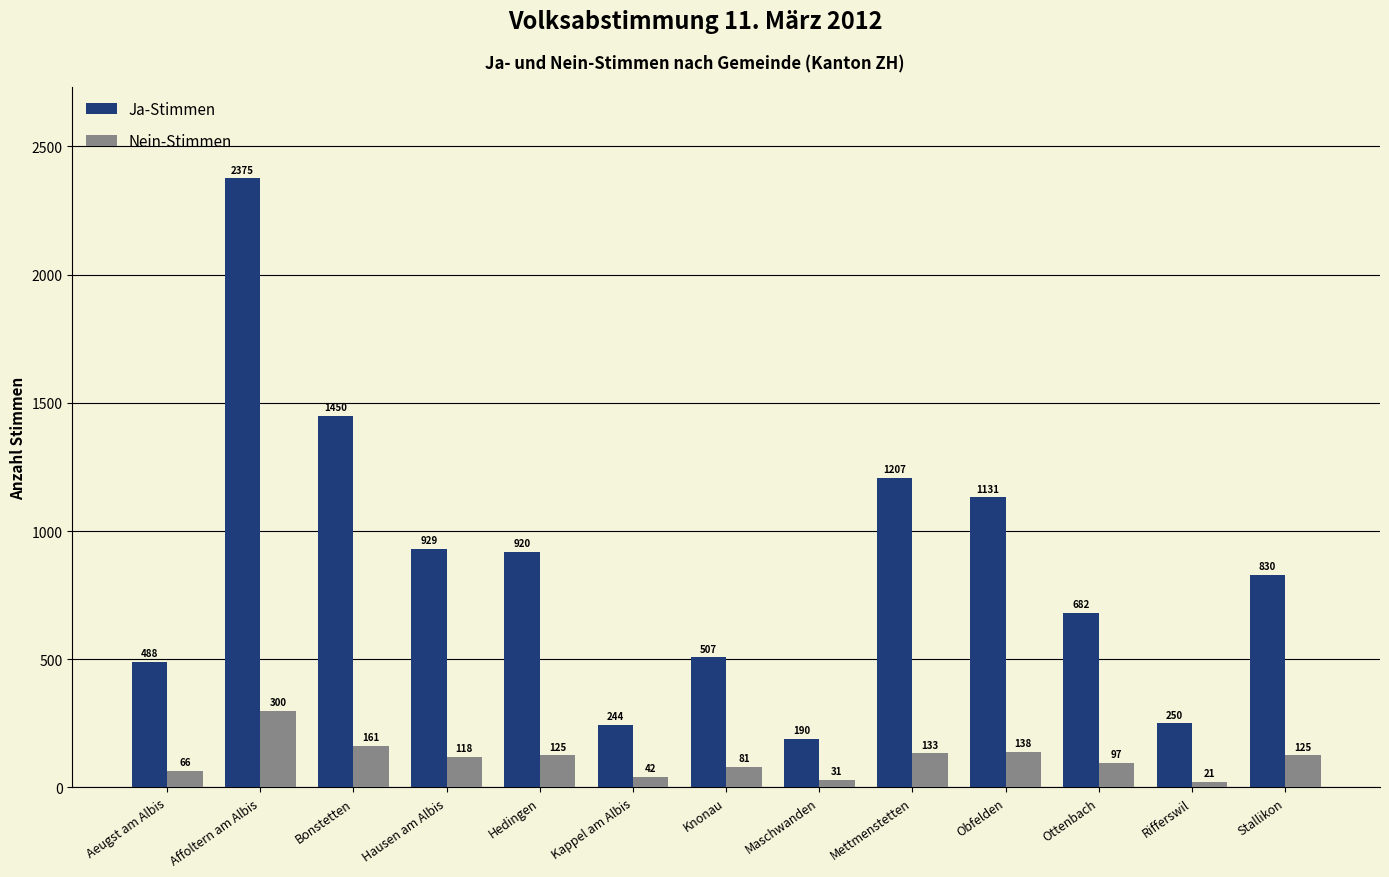

True or false: Ja-Stimmen has a value of 929 at Hausen am Albis.

True